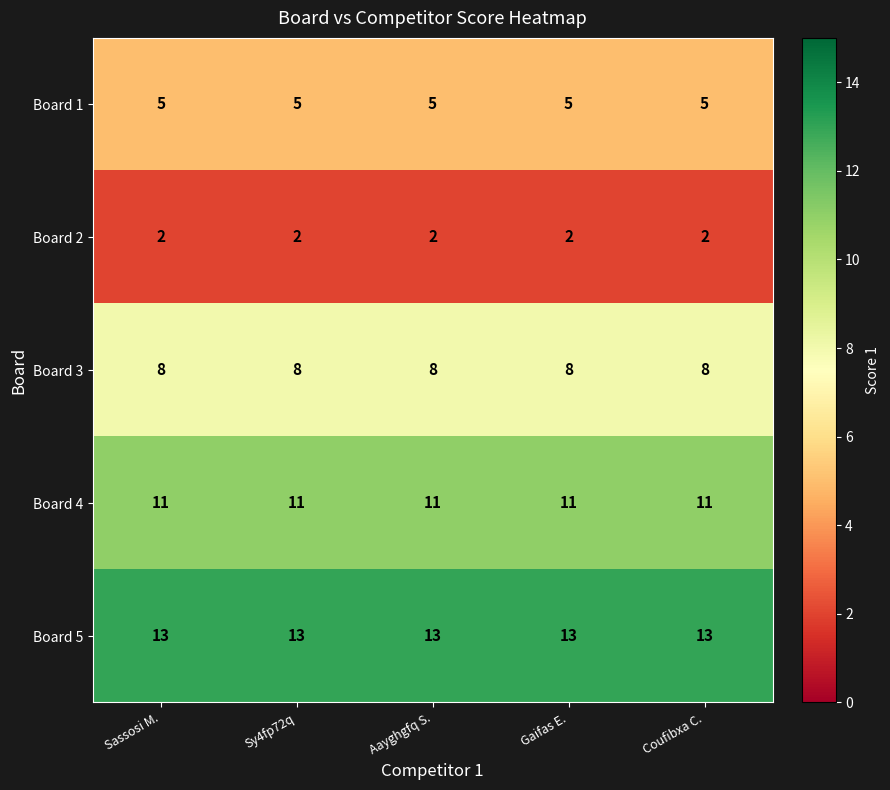

What is the approximate value of Board 3 at Sassosi M.?

8